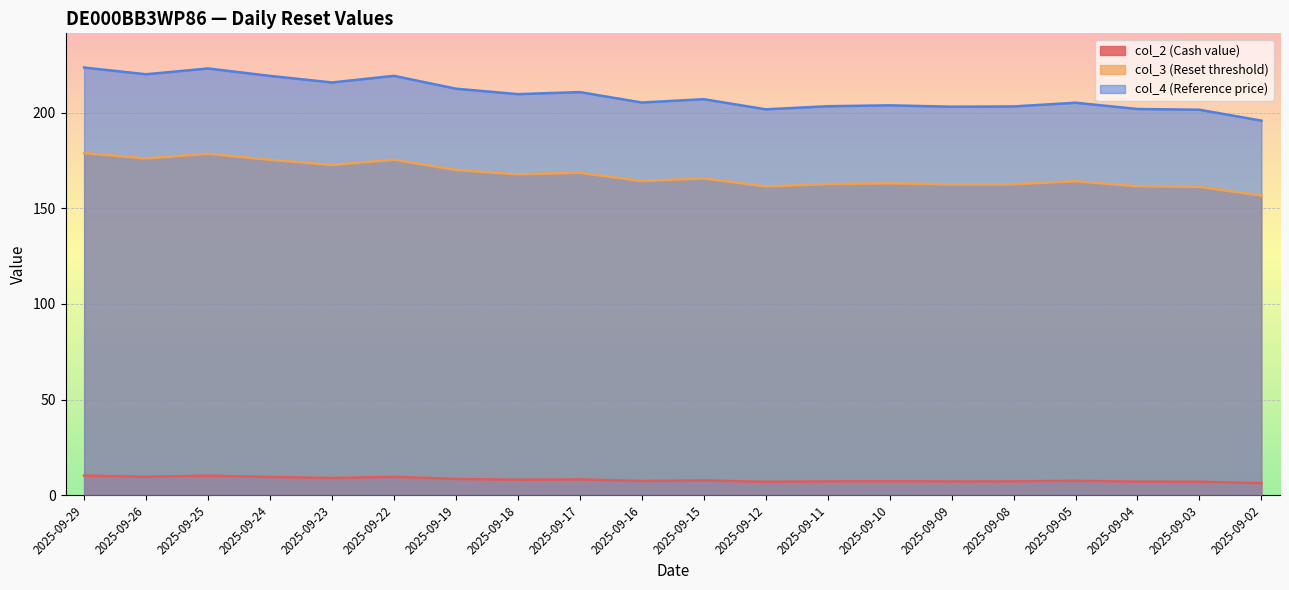

How many lines are shown in the chart?

3